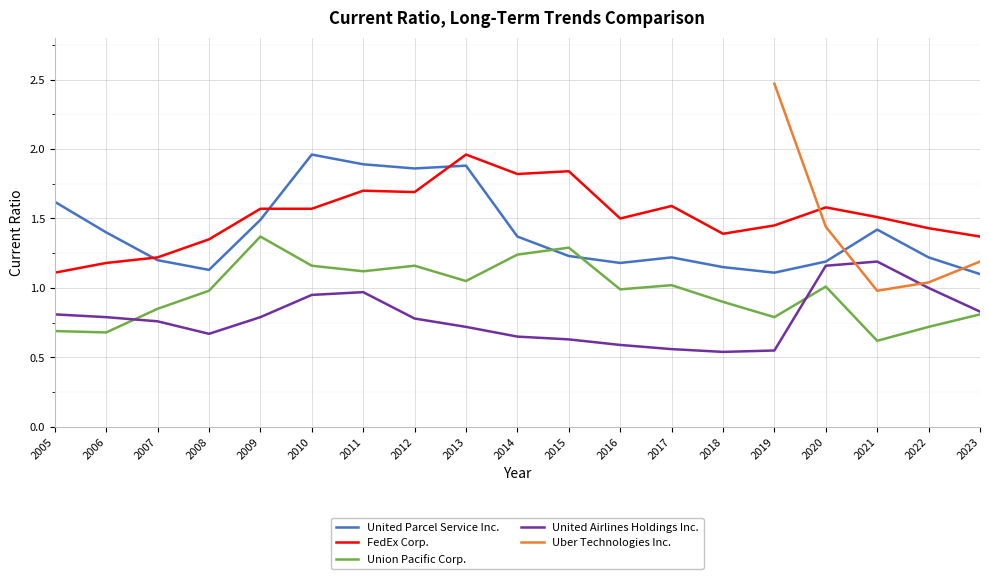

Count the number of categories in the chart.

19